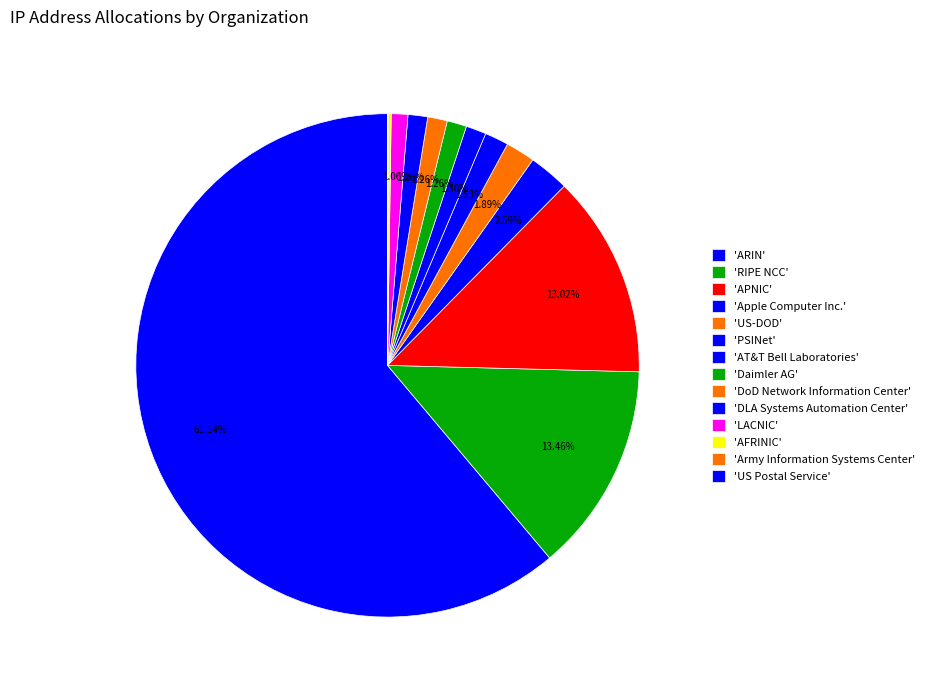

How many segments does this pie chart have?

14